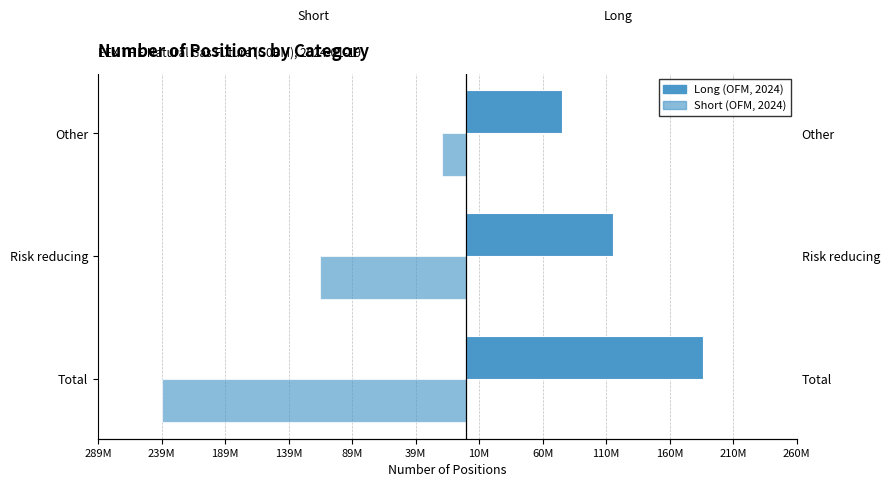

Is it true that Short equals -341723619 at Total?

False